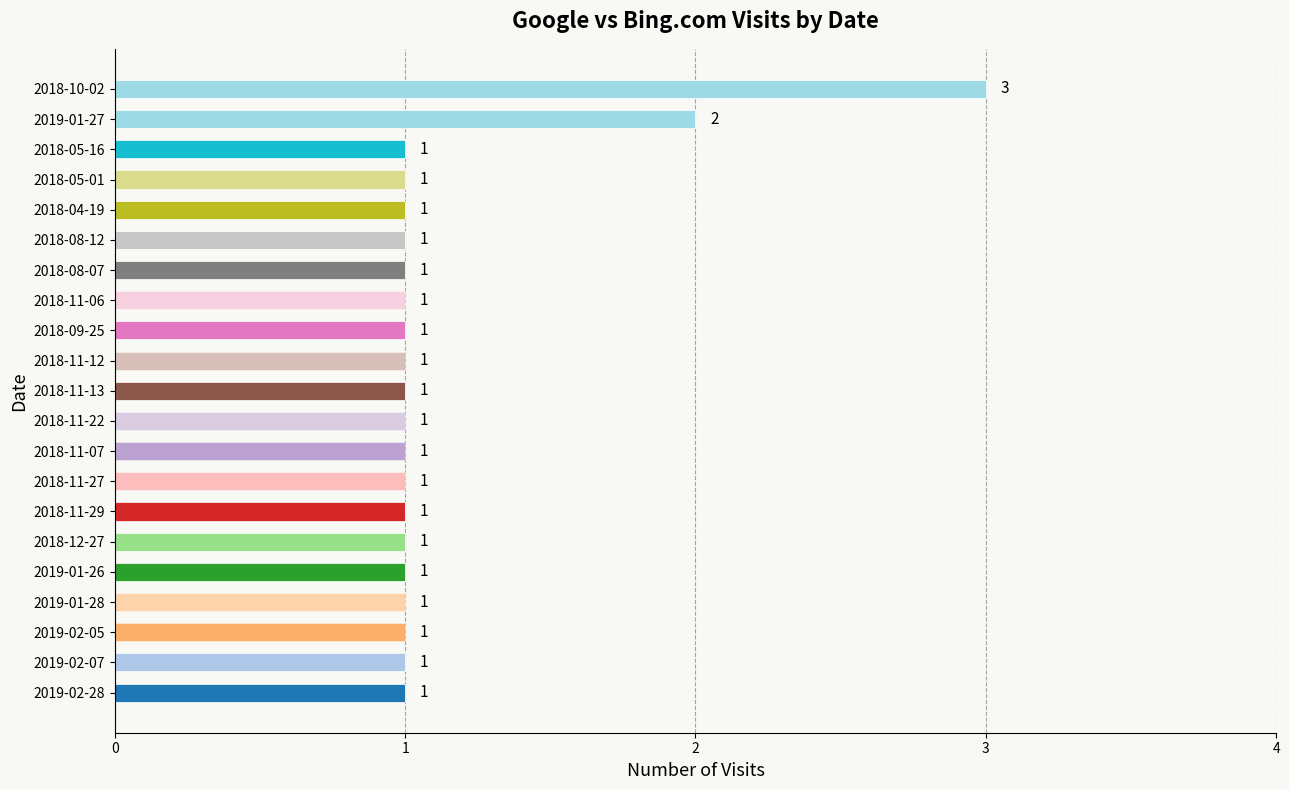

Is it true that Google equals -1 at 2018-11-27?

False